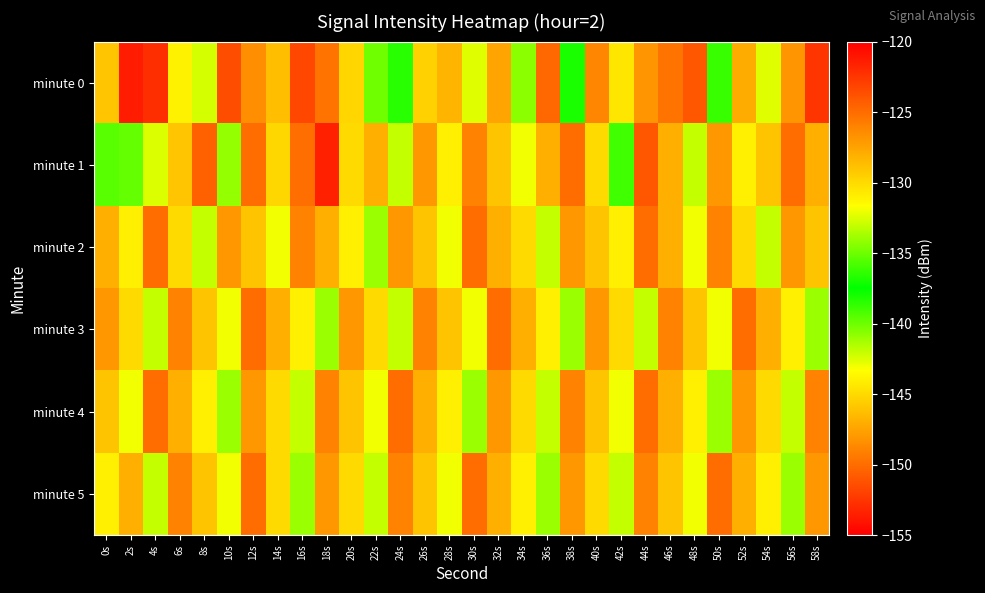

How many data points does each series have?

30